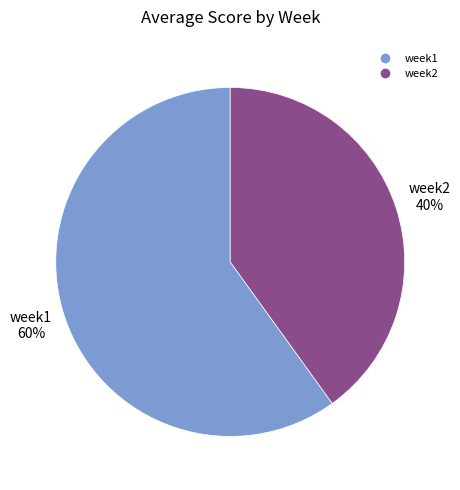

Approximately how many times larger is the value at week2 compared to week1?

0.7